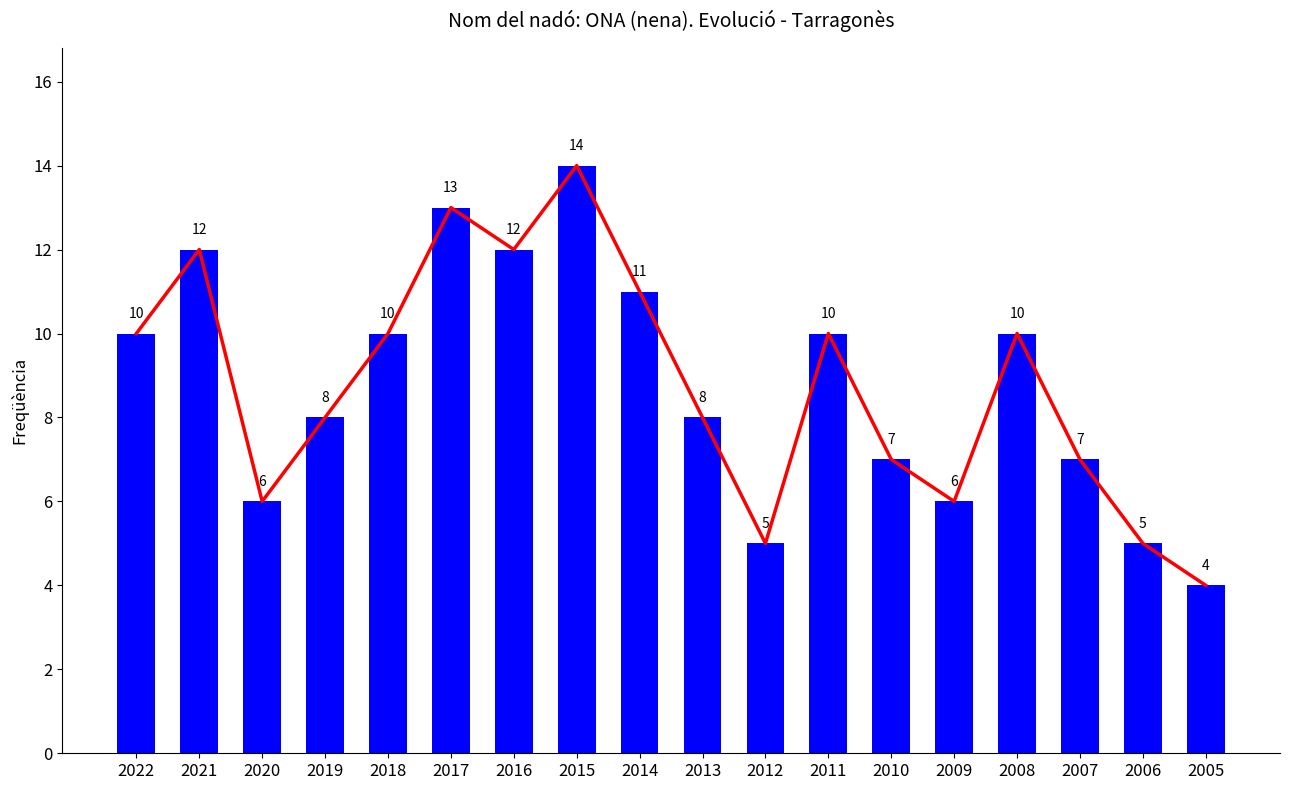

Approximately how many times larger is the value at 2010 compared to 2019?

0.9